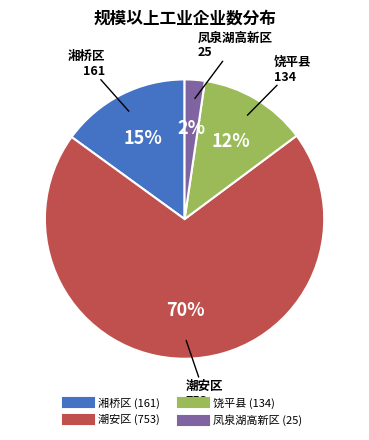

To the nearest percent, what percentage of the pie is 凤泉湖高新区?

2%